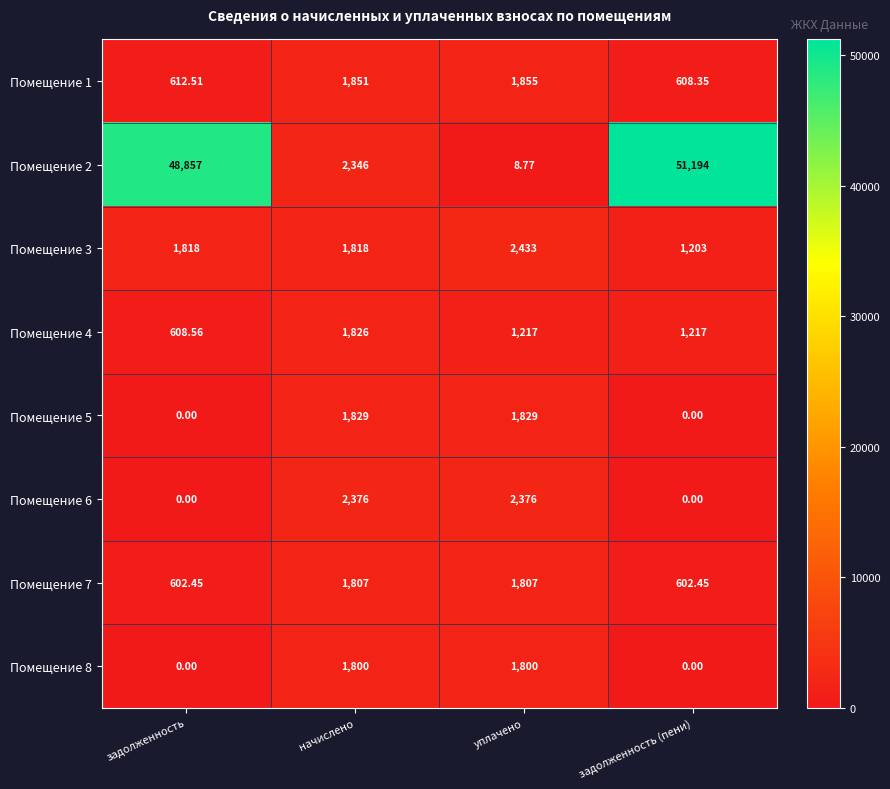

Which category has the highest value across all series?

задолженность (пени)